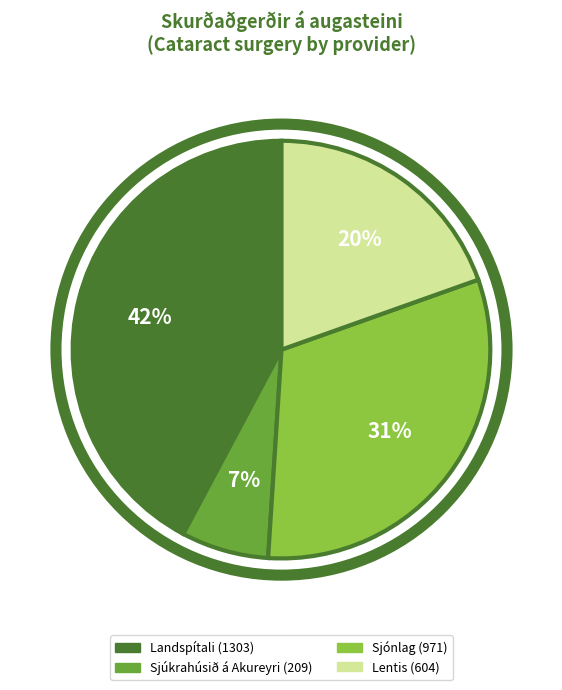

To the nearest percent, what is the average slice percentage?

25%